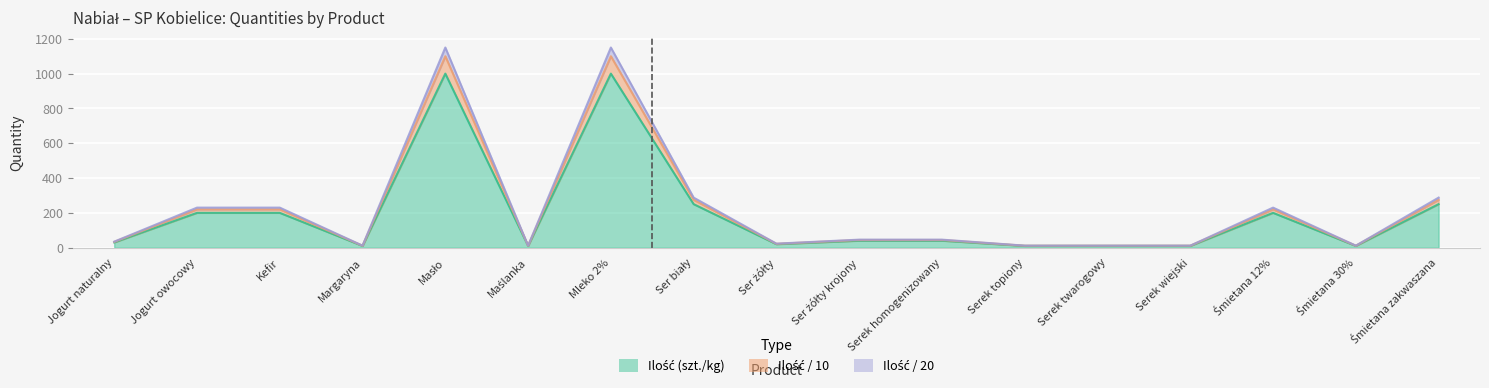

What is the highest value of the Ilość (szt./kg) series?

1000.0